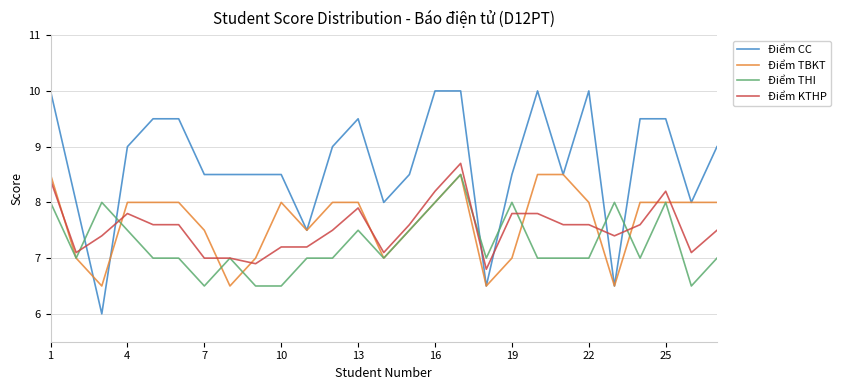

Which series has the largest total across all categories?

Điểm CC